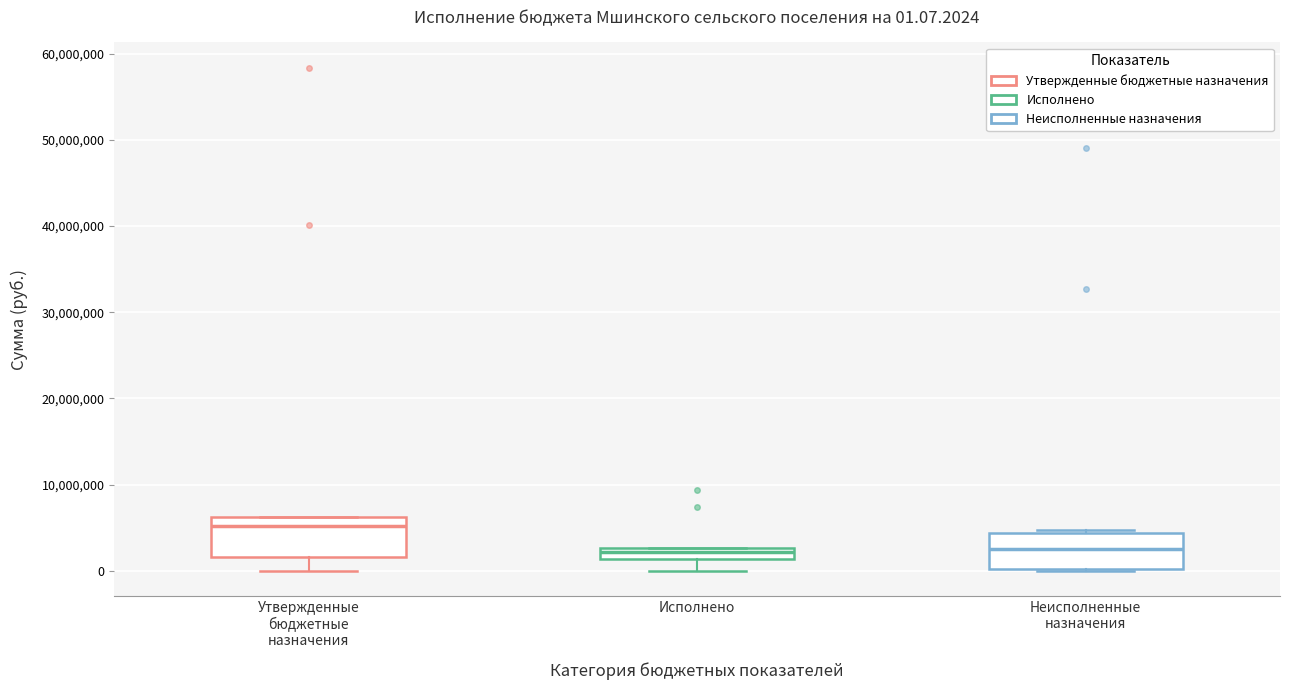

Which box's median line is the highest?

Утвержденные бюджетные назначения